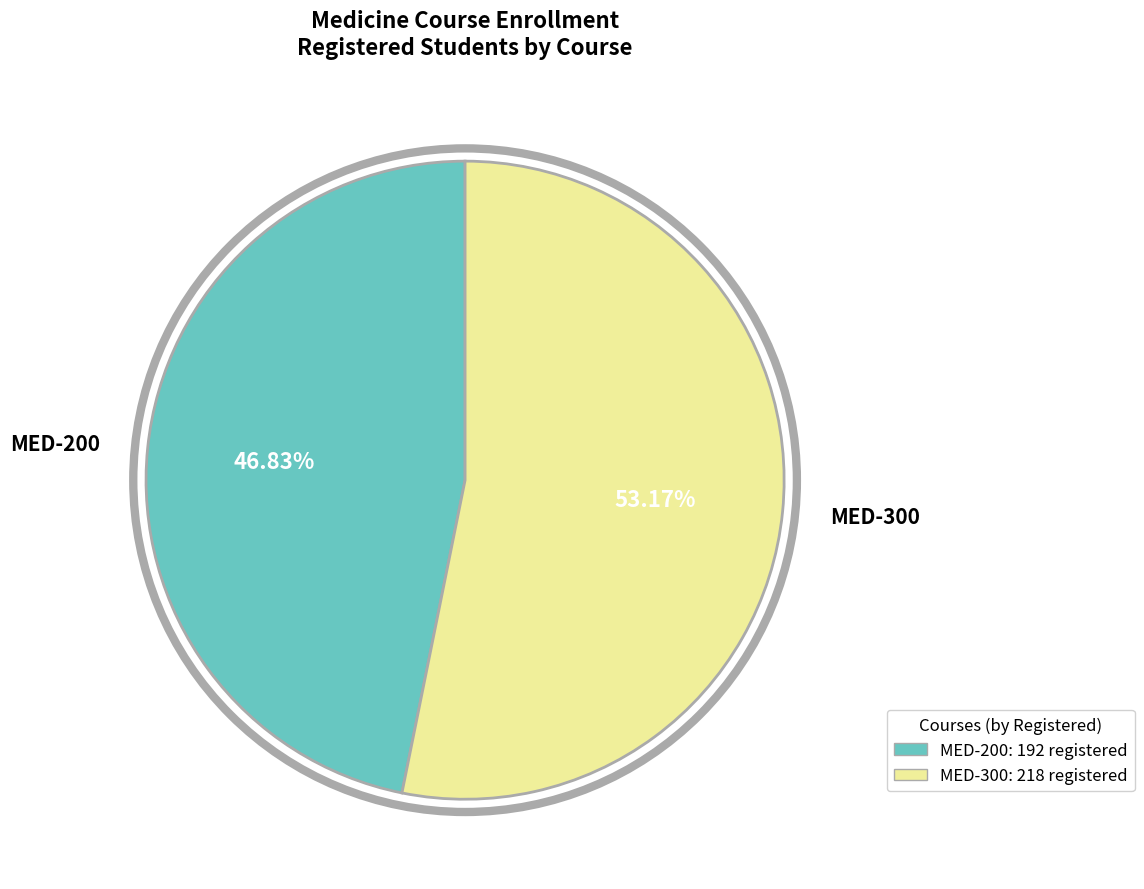

Rank the categories by value from lowest to highest.

MED-200, MED-300